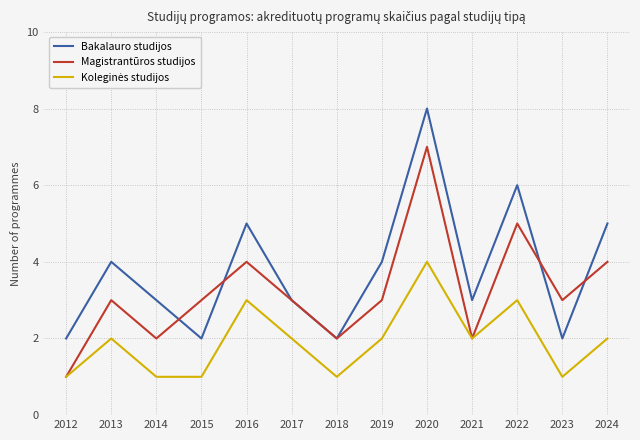

The Bakalauro studijos series shows 1 at 2015. True or false?

False